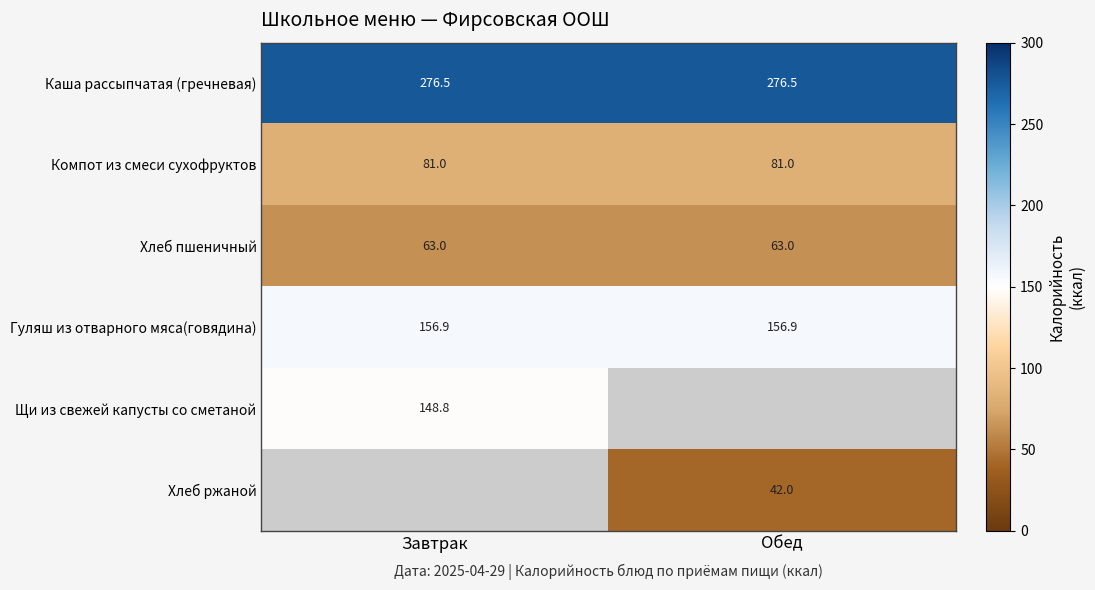

Is the value of Каша рассыпчатая (гречневая) at Обед greater than the value of Компот из смеси сухофруктов at Обед?

Yes